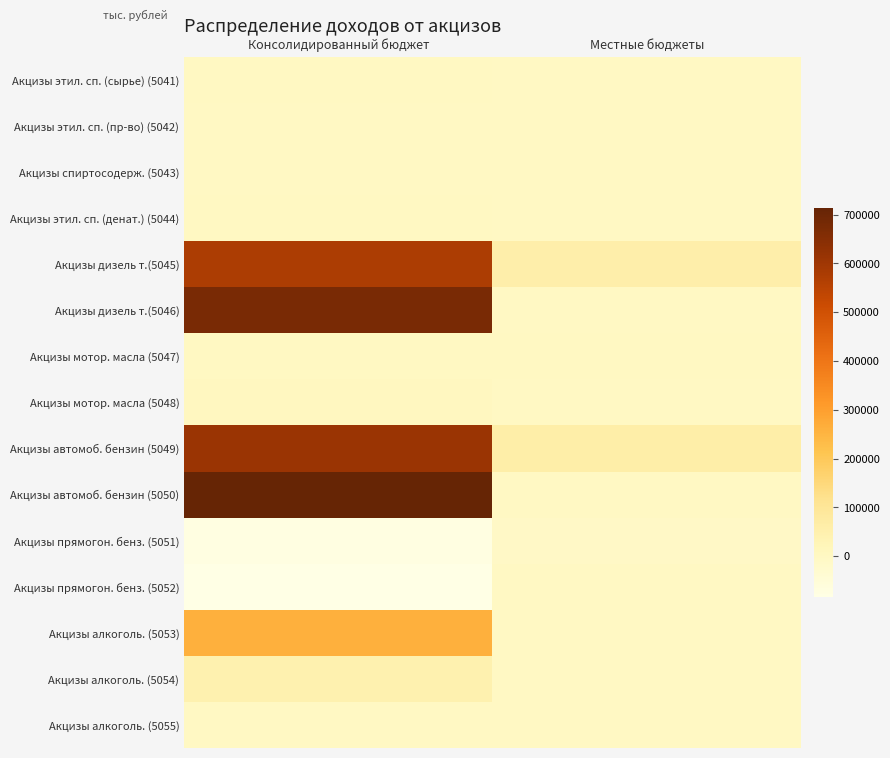

Which has a higher value, Местные бюджеты or Консолидированный бюджет?

Консолидированный бюджет